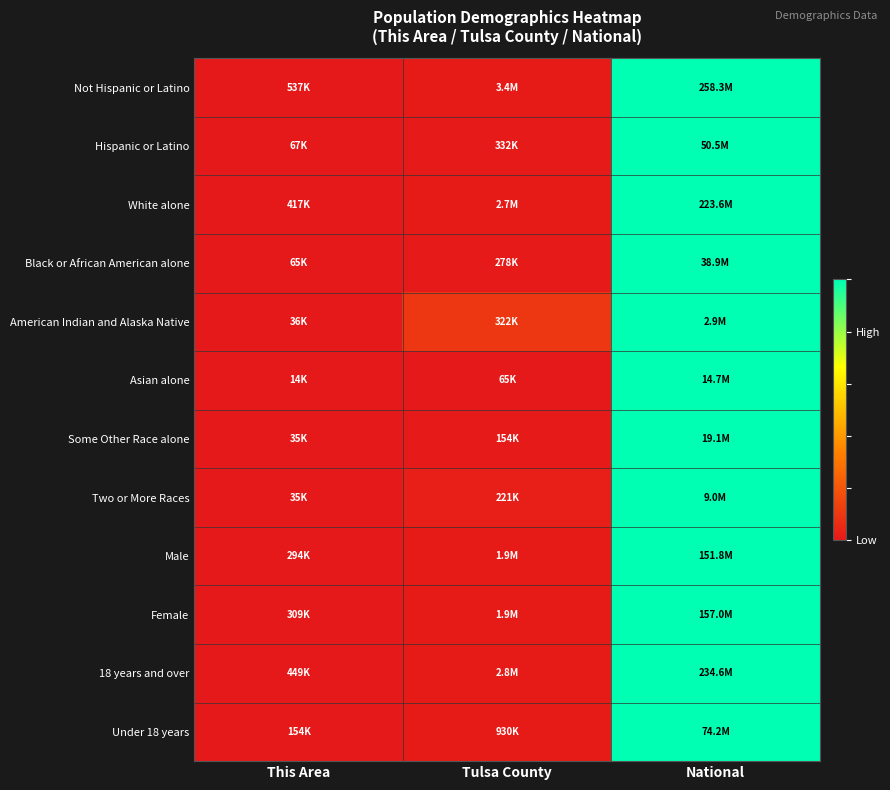

Which has a higher value, National or Tulsa County?

National